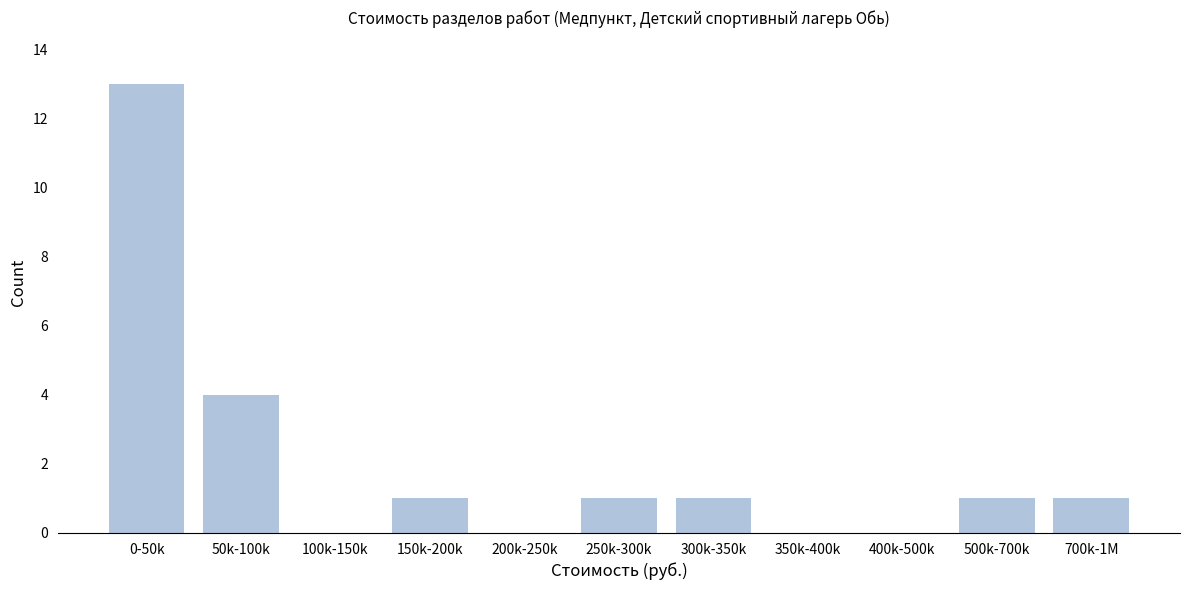

Reading left to right, transcribe all the data shown in this chart.

0-50k=13	50k-100k=4	100k-150k=0	150k-200k=1	200k-250k=0	250k-300k=1	300k-350k=1	350k-400k=0	400k-500k=0	500k-700k=1	700k-1M=1